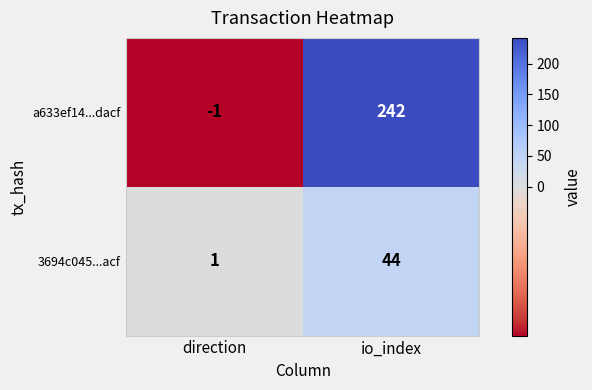

Rank the series at direction from lowest to highest value.

a633ef14...dacf, 3694c045...acf